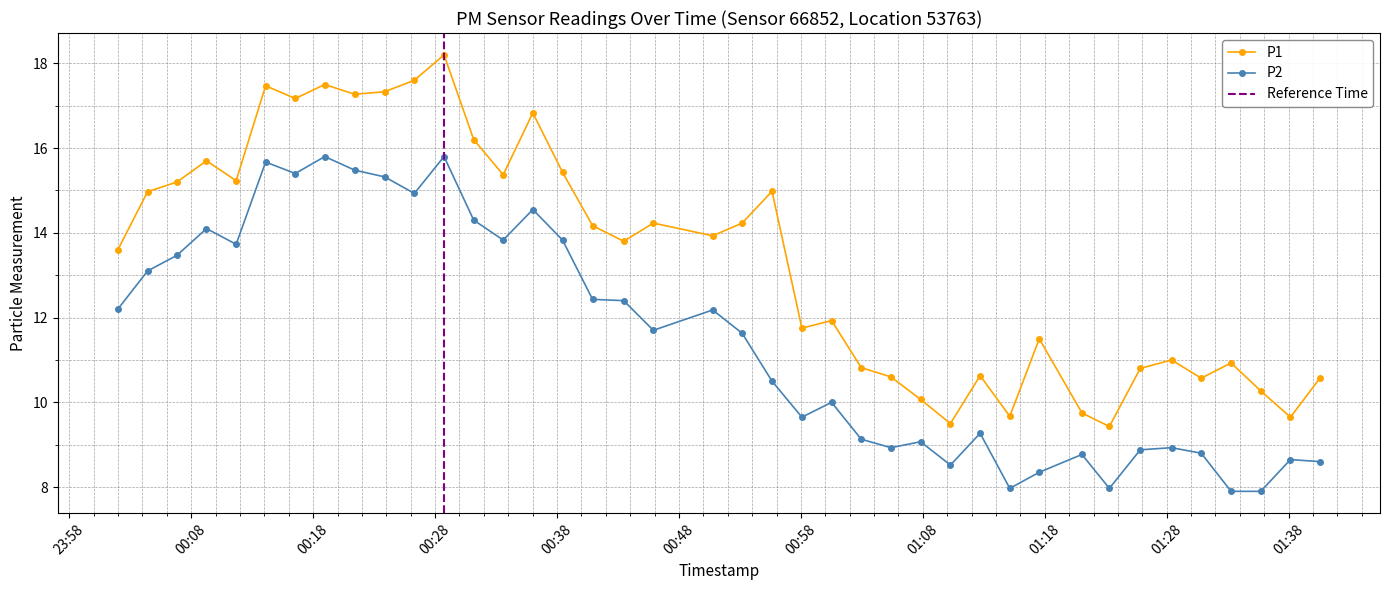

Does the chart have visible grid lines?

Yes